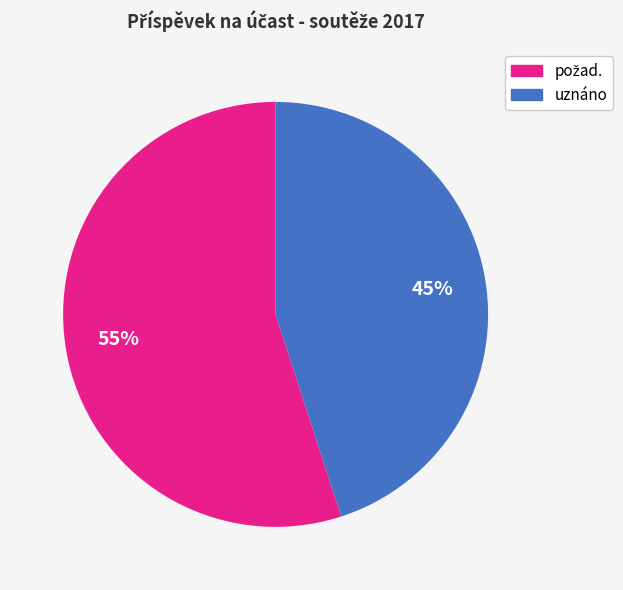

Does any single category account for the majority?

Yes